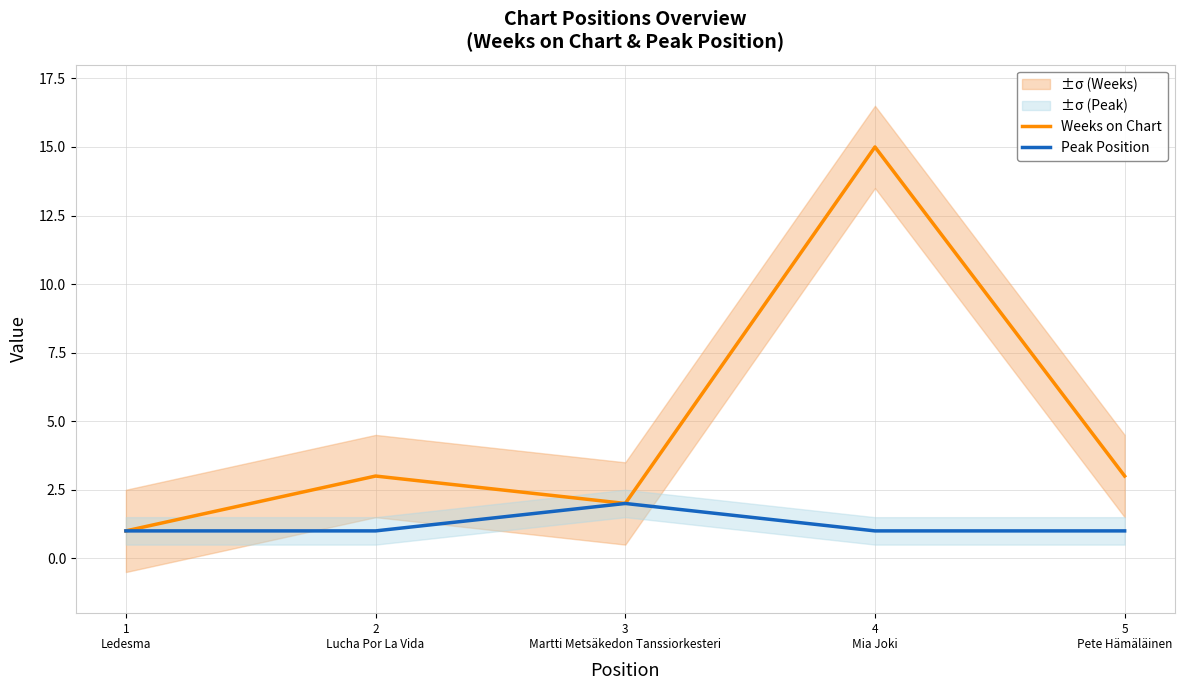

True or false: Weeks on Chart and Peak Position cross at least once.

False